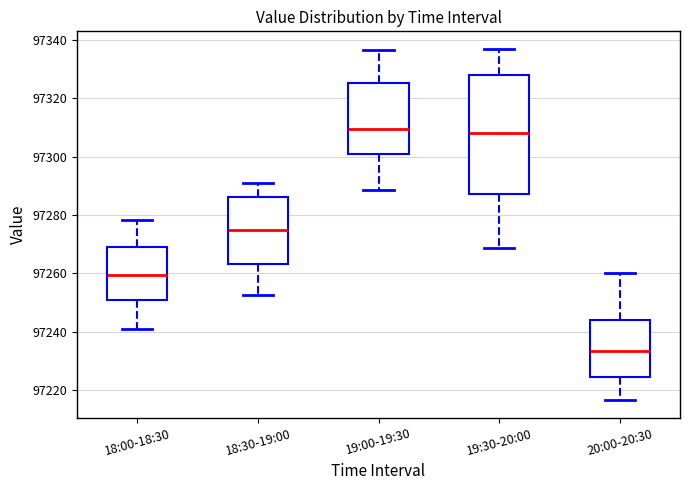

Where does the median line of the box for 18:30-19:00 sit on the y-axis? The values are not printed on the chart, so give them approximately, as read against the axis.

97274